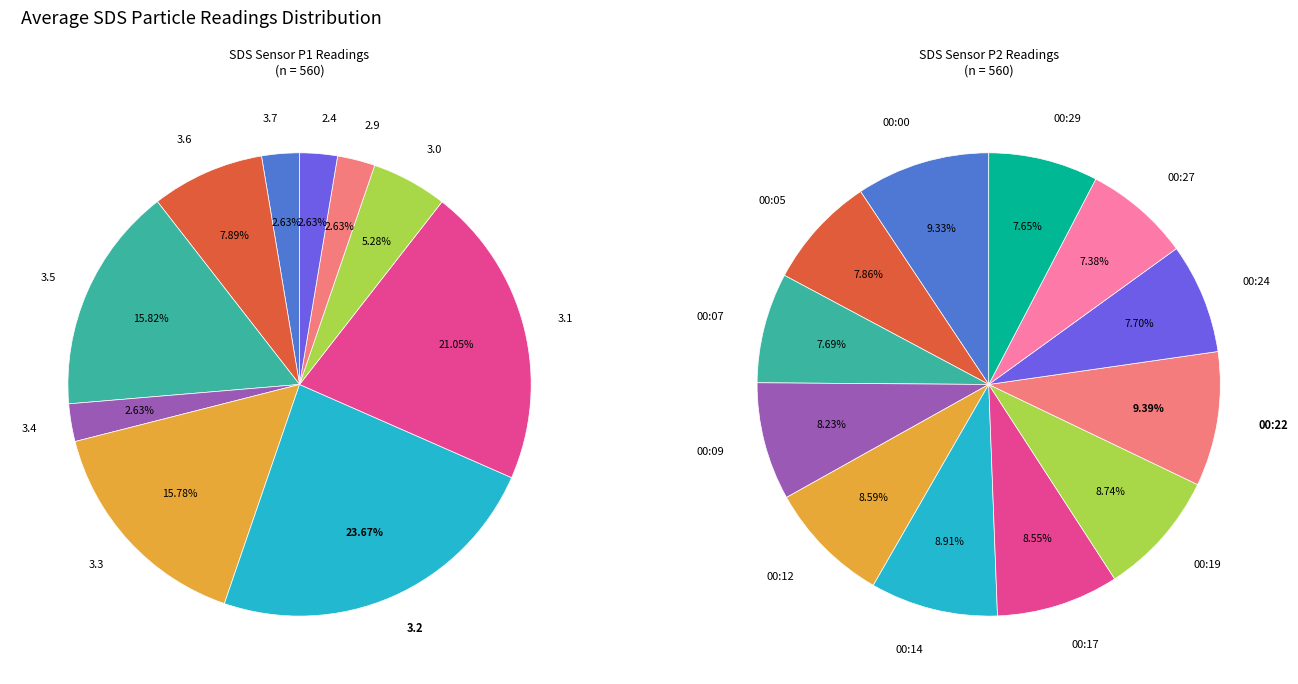

Does any single category account for the majority?

No